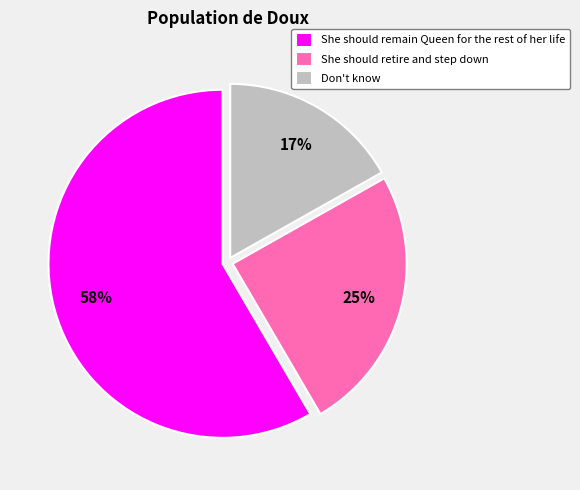

Does She should remain Queen for the rest of her life account for over 50% of the chart?

Yes